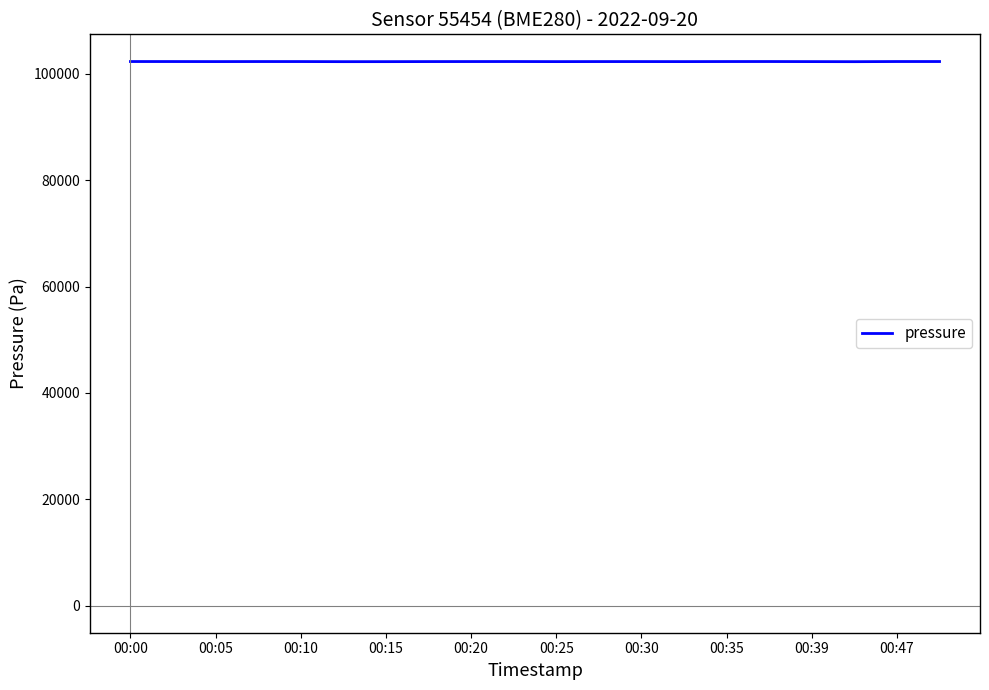

What is the greatest value displayed?

102318.9